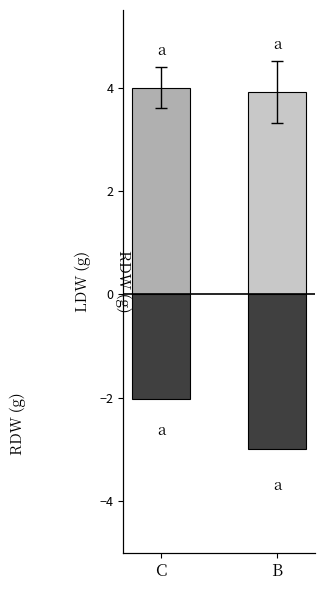

How many groups of bars are there?

2